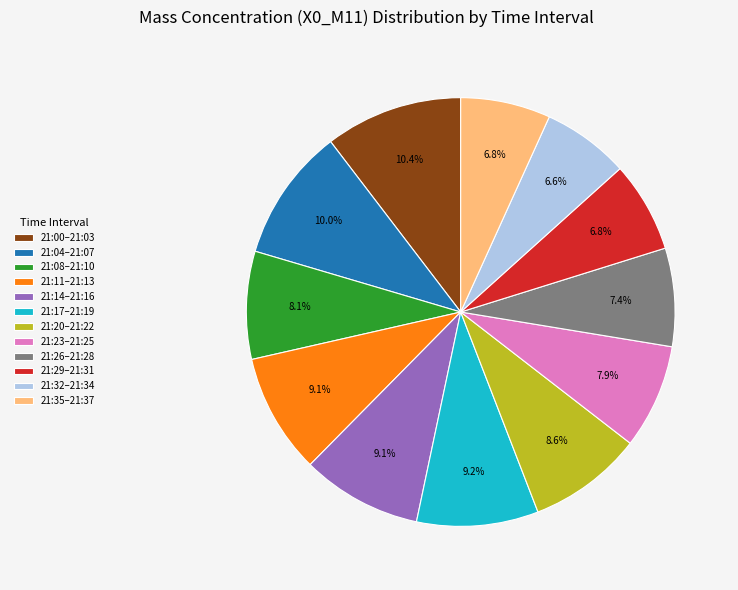

Combined, do 21:11–21:13 and 21:29–21:31 account for over 50%?

No